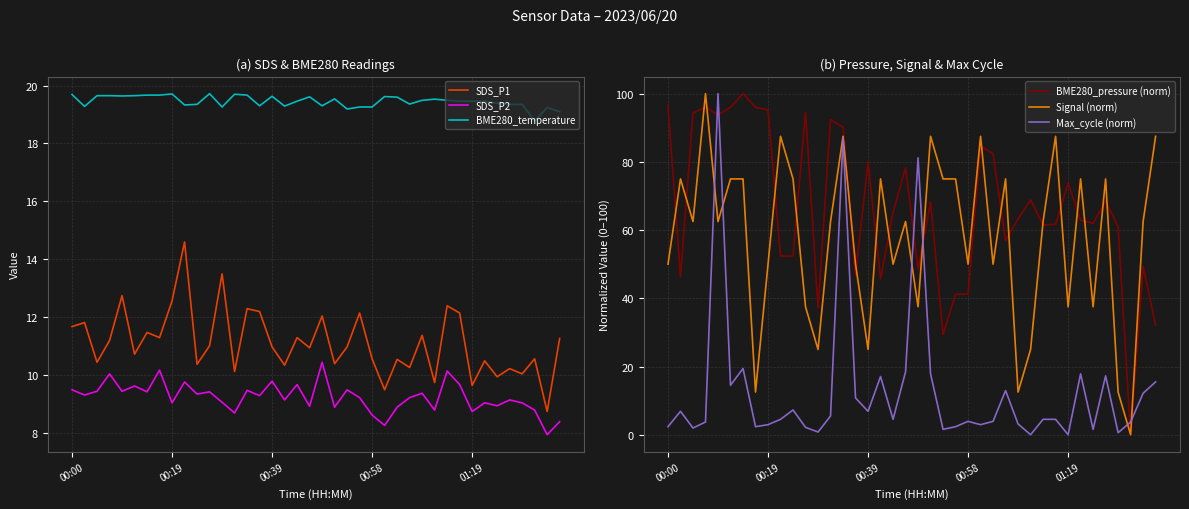

True or false: BME280_temperature and SDS_P1 cross at least once.

False